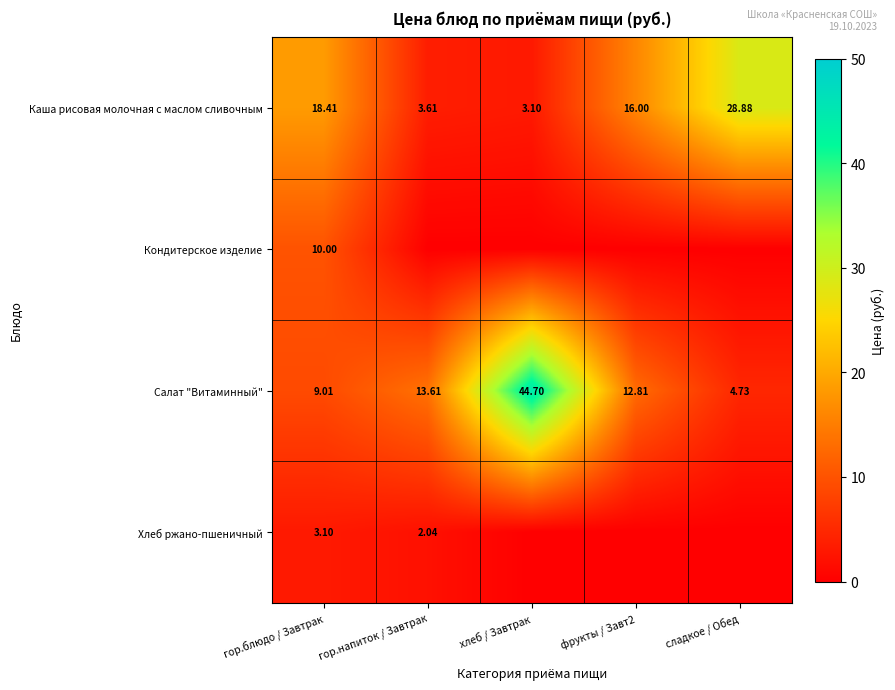

Is the value of Кондитерское изделие at гор.блюдо / Завтрак greater than the value of Хлеб ржано-пшеничный at гор.блюдо / Завтрак?

Yes